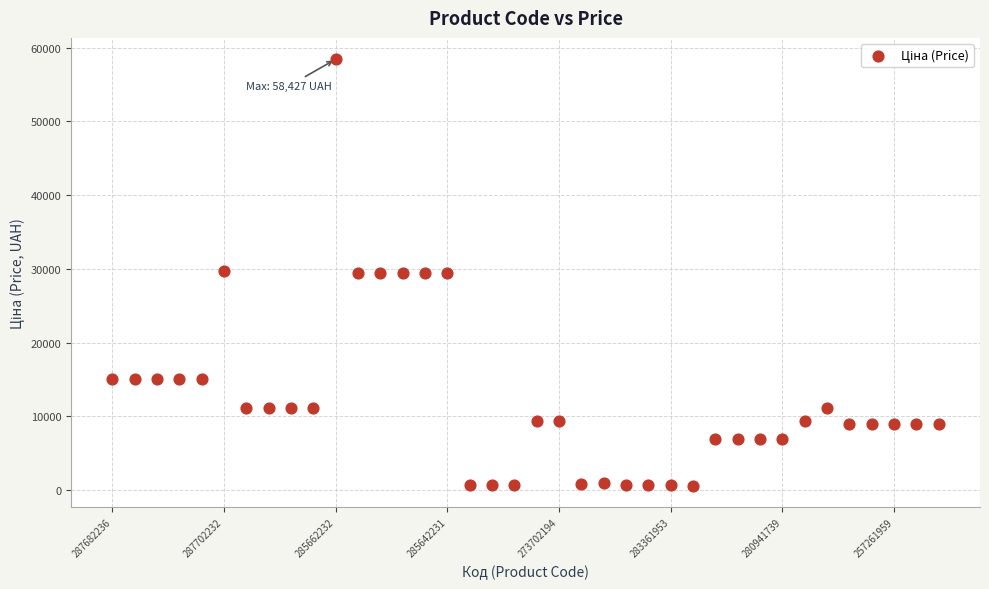

How many points are shown in the scatter plot?

38